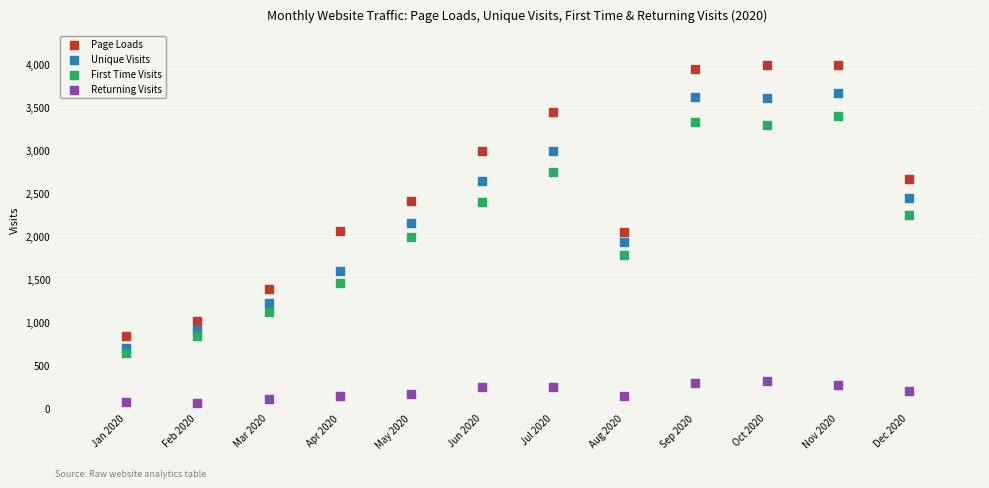

Which series contains the highest Y value?

Page Loads